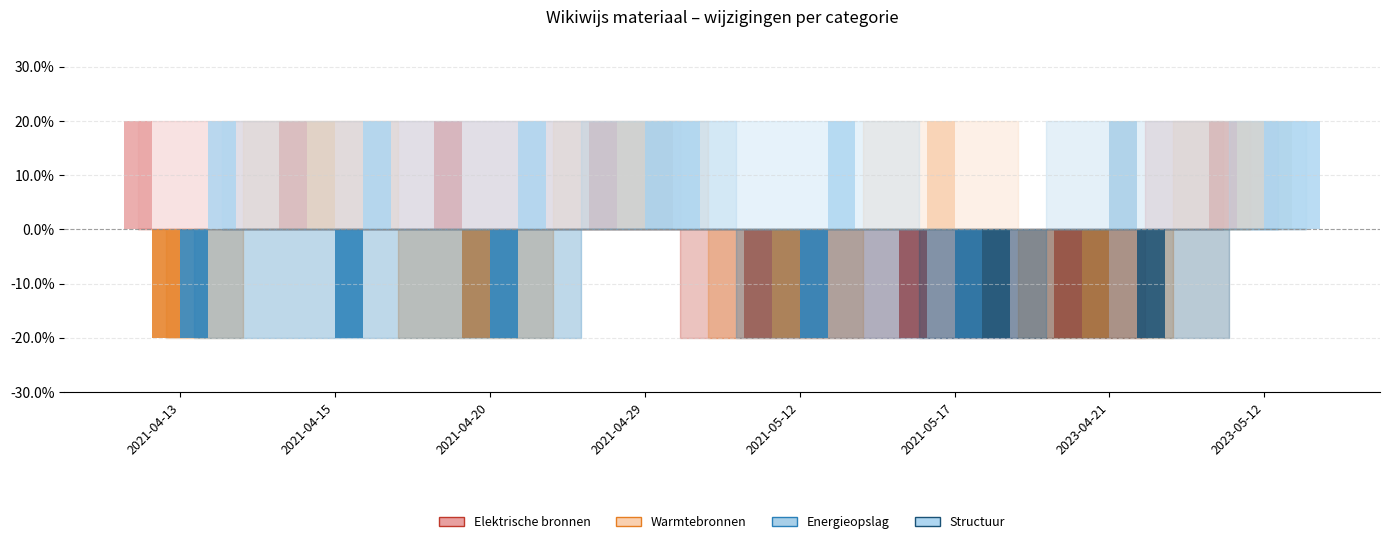

What are all the series names shown in the legend?

Elektrische bronnen, Warmtebronnen, Energieopslag, Structuur